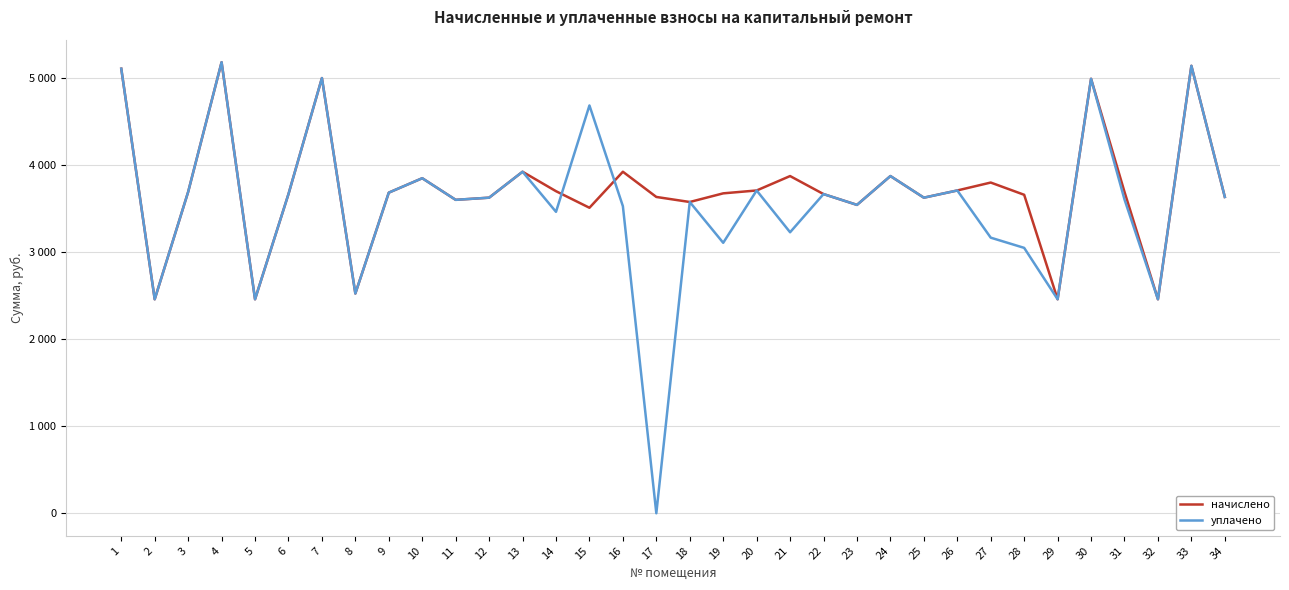

At which category does уплачено reach its first local valley?

2